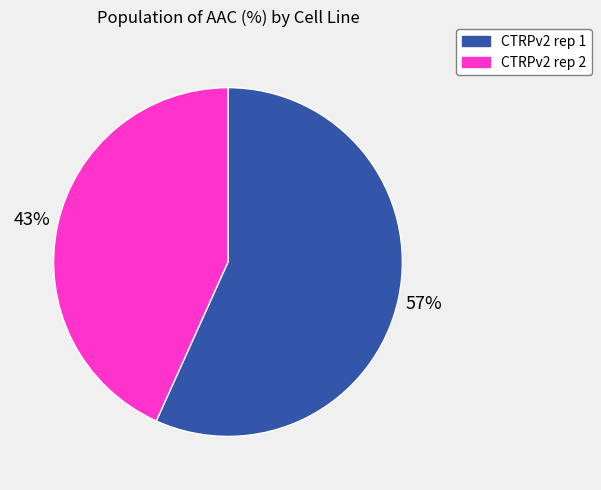

How many segments does this pie chart have?

2